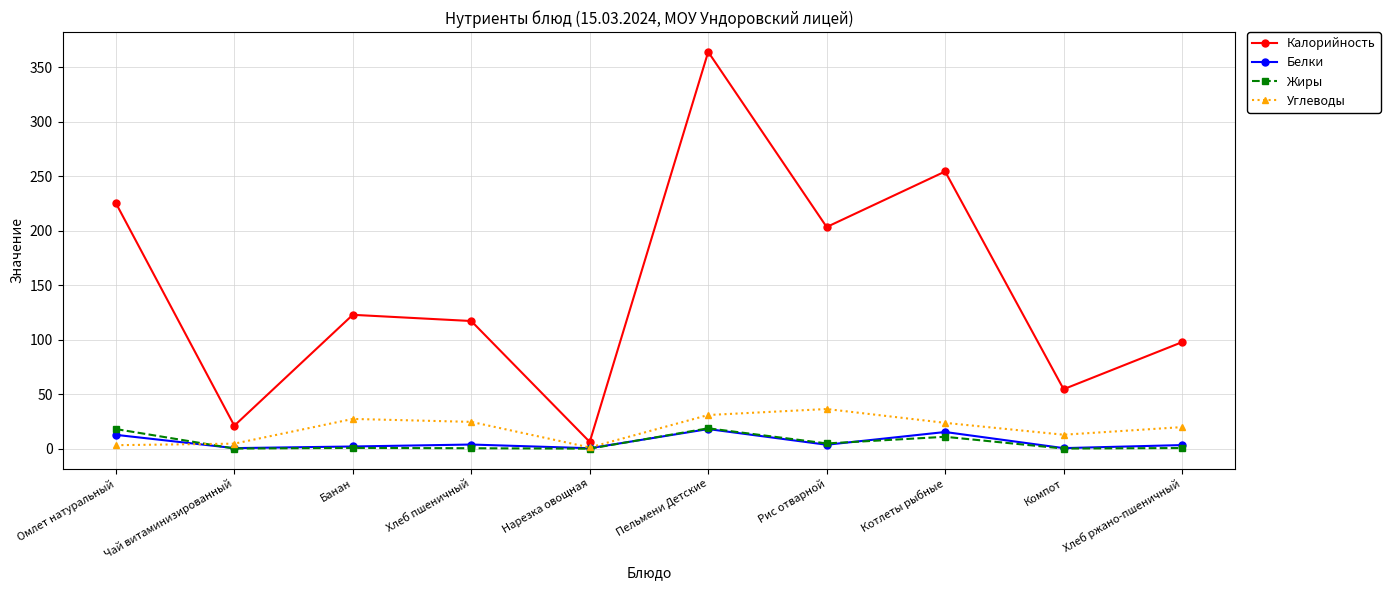

How many lines are shown in the chart?

4